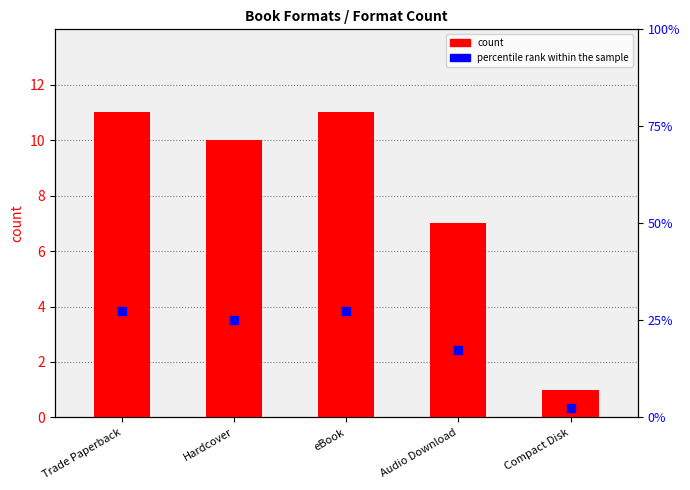

Which series contains the highest Y value?

percentile rank within the sample